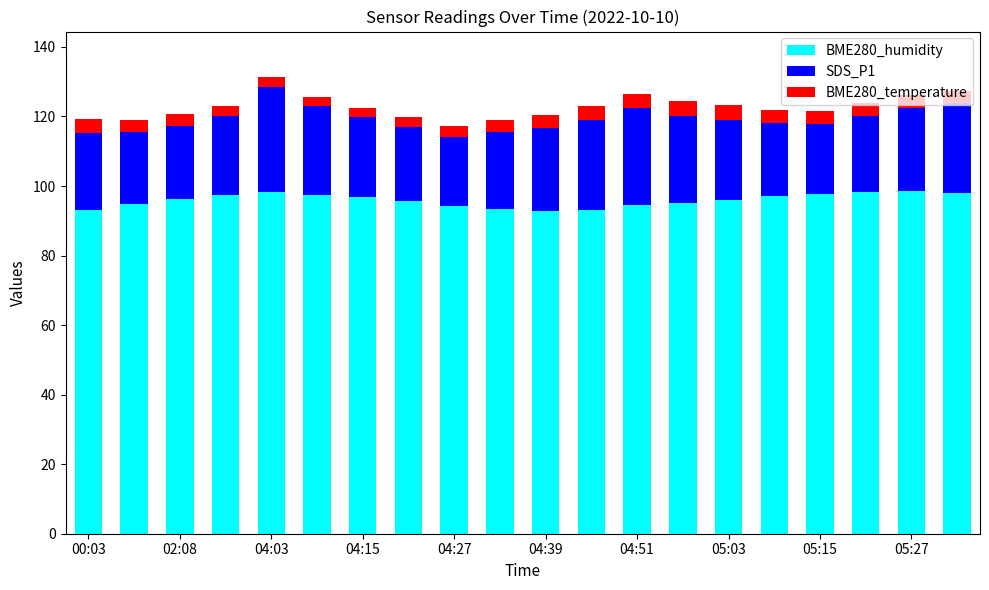

What is the lowest value of the BME280_humidity series?

92.8